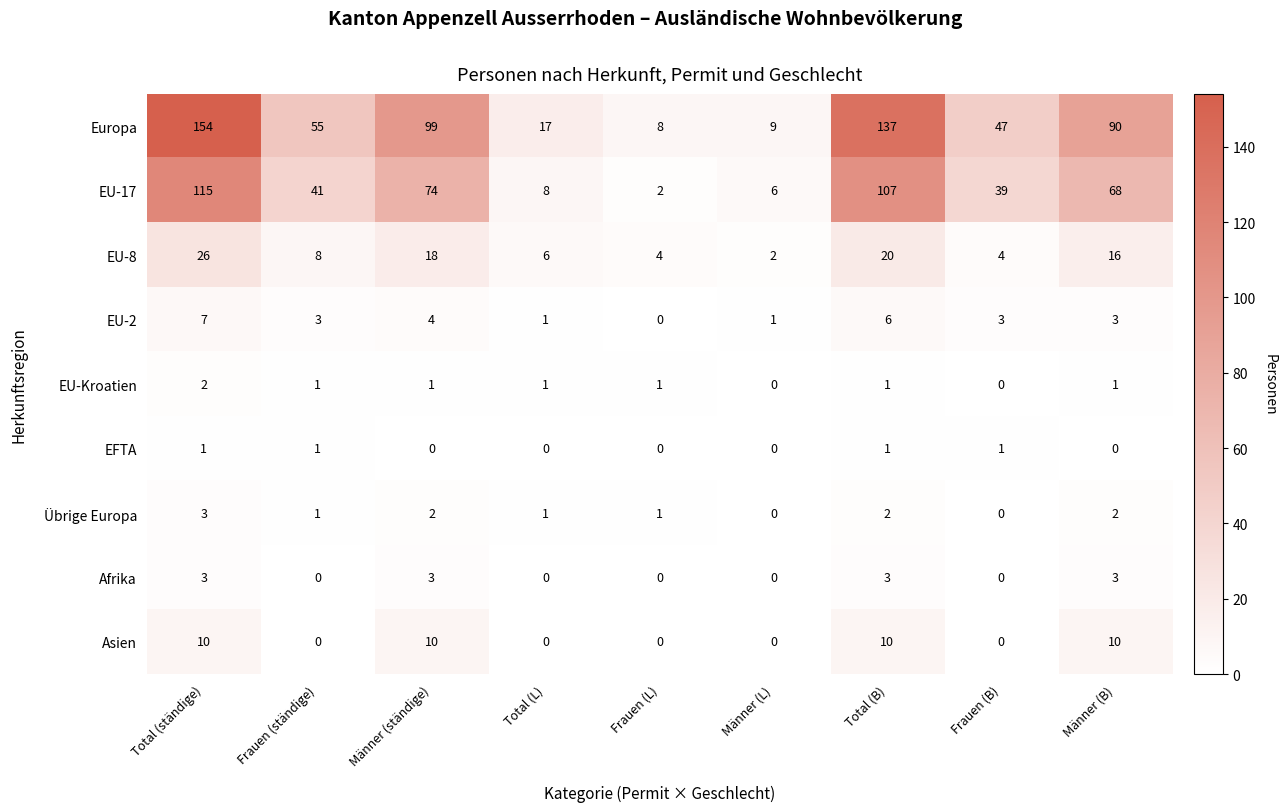

How many categories are shown in the chart?

9